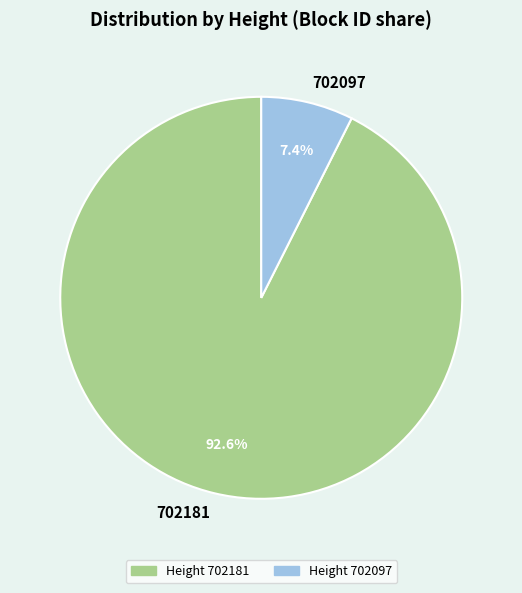

Which slice is the smallest?

702097